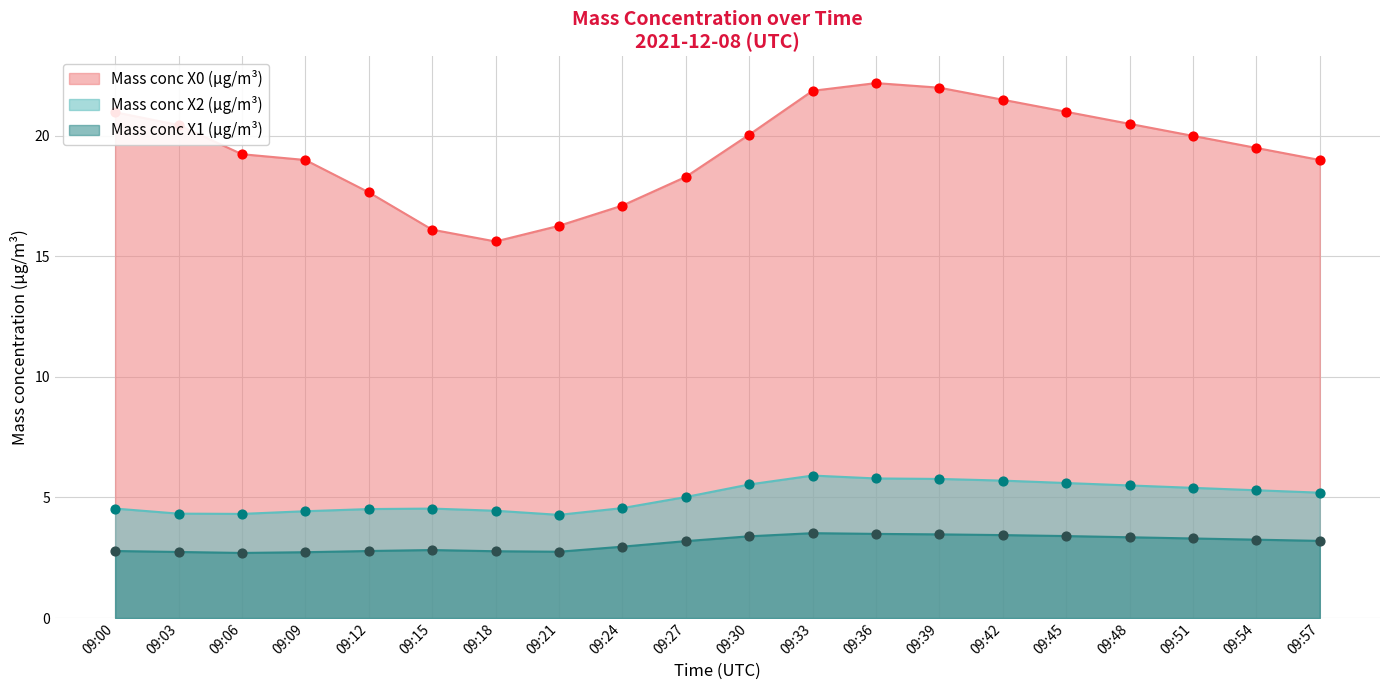

At how many categories does at least one series exceed 12?

20